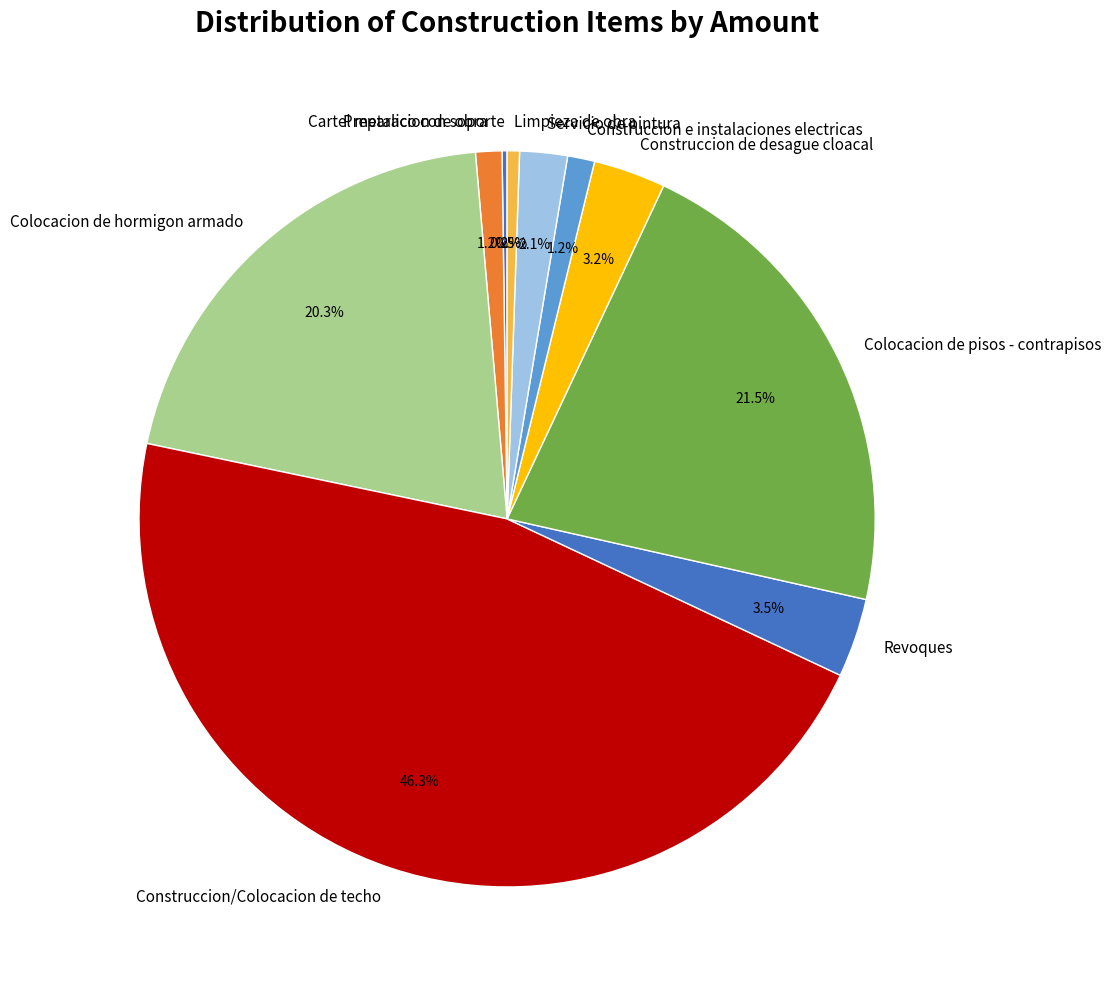

Between Construccion/Colocacion de techo and Construccion de desague cloacal, which is larger?

Construccion/Colocacion de techo